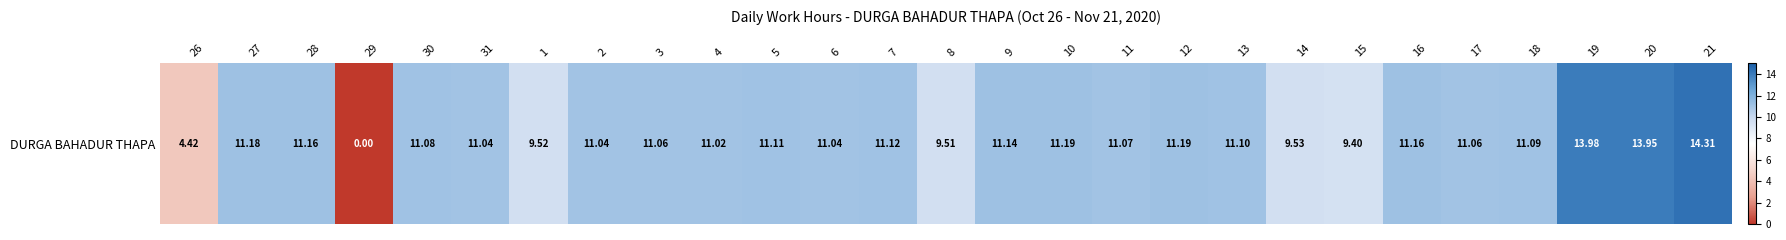

How many categories are shown in the chart?

27